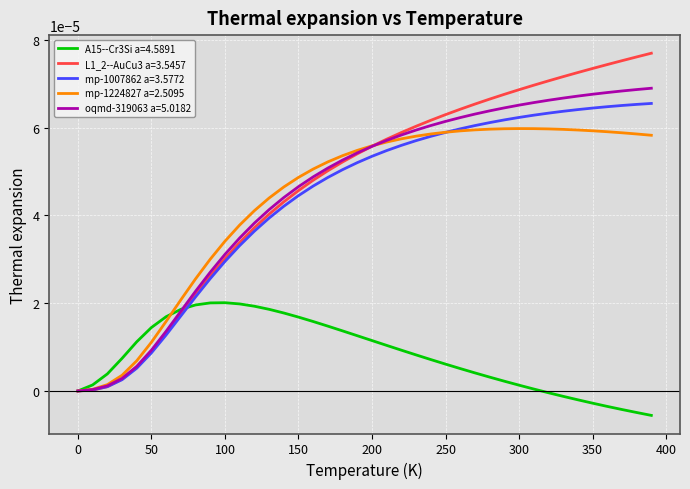

Which series has the widest spread of values?

L1_2--AuCu3 a=3.5457